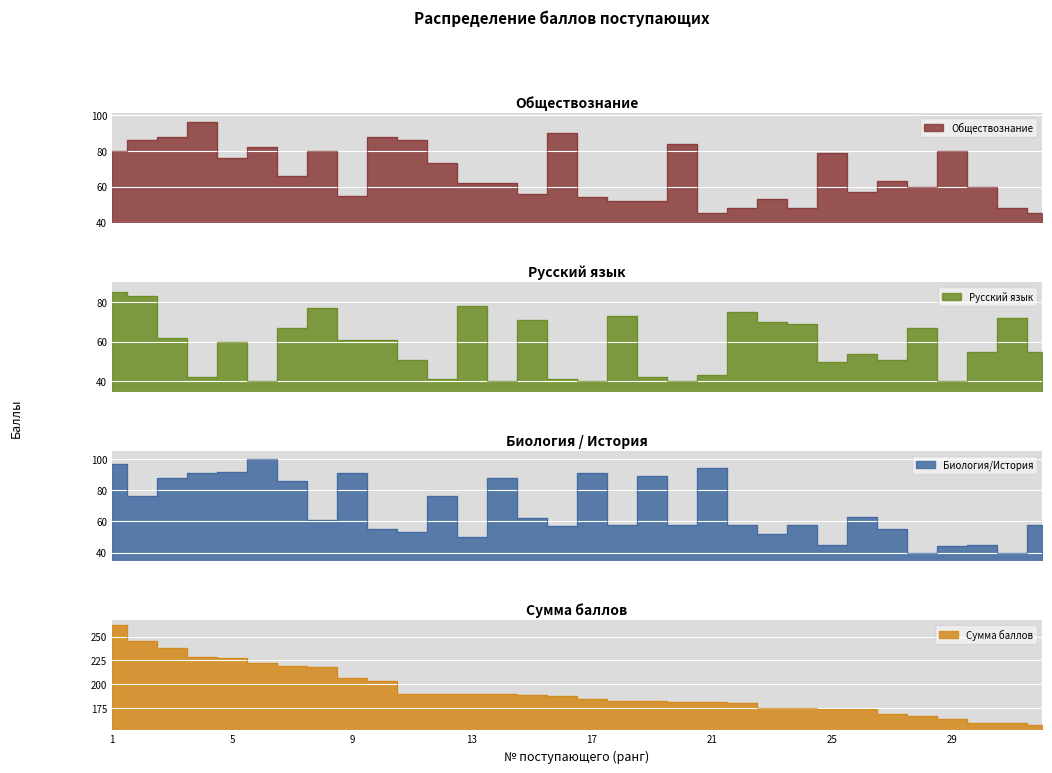

Rank the series by their maximum value, from lowest to highest.

Русский язык, Обществознание, Биология/История, Сумма баллов